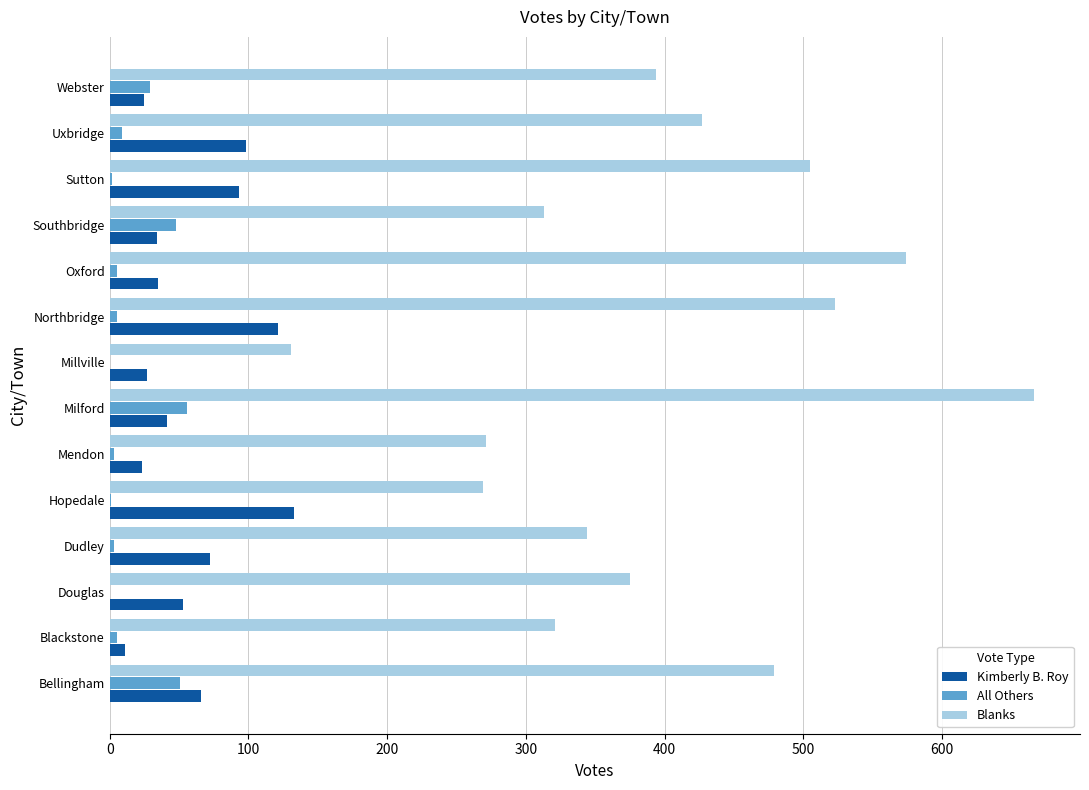

How many data points does each series have?

14